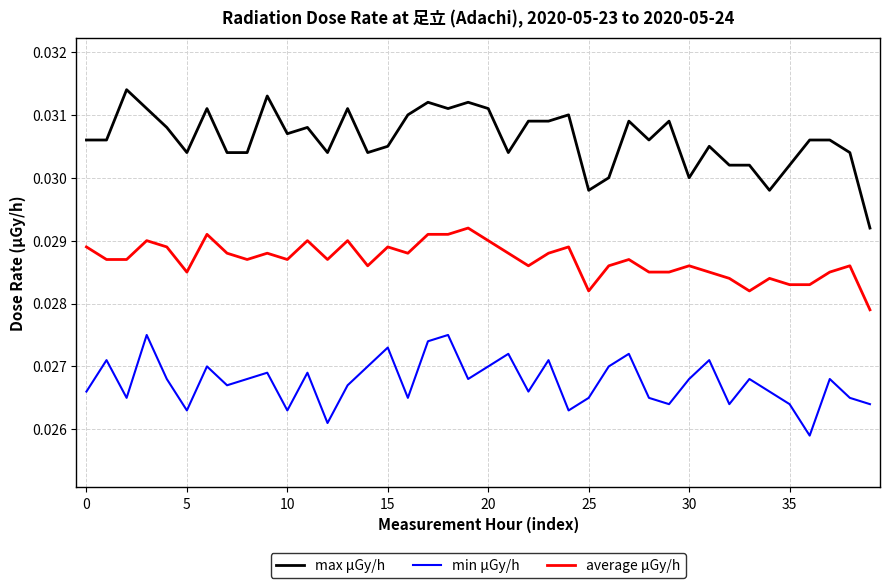

Which series has the largest total across all categories?

max μGy/h